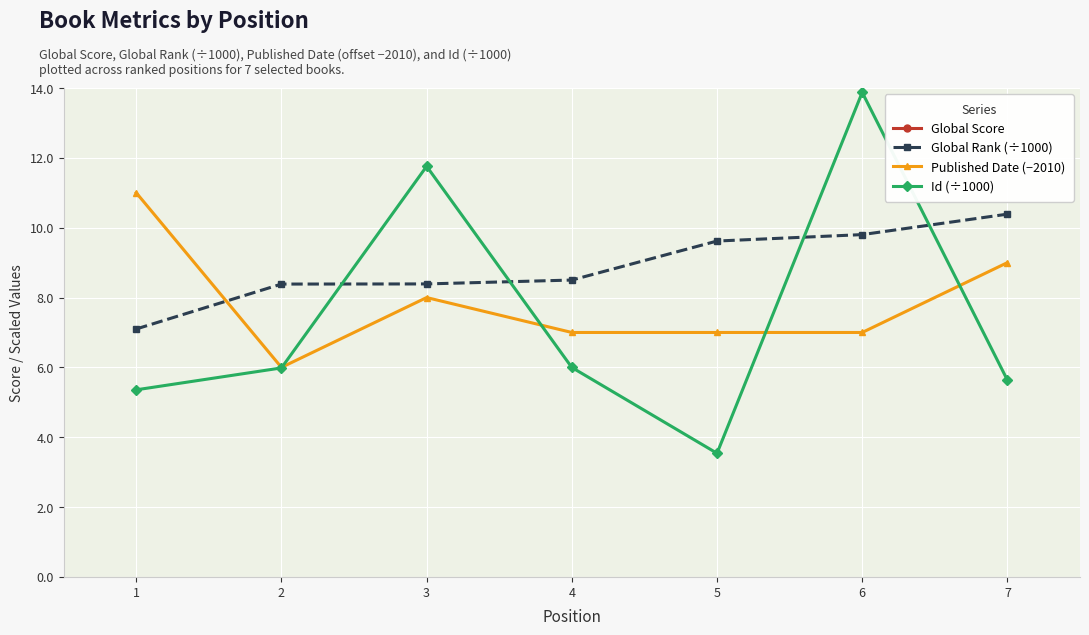

Which series has the widest spread of values?

Global Score